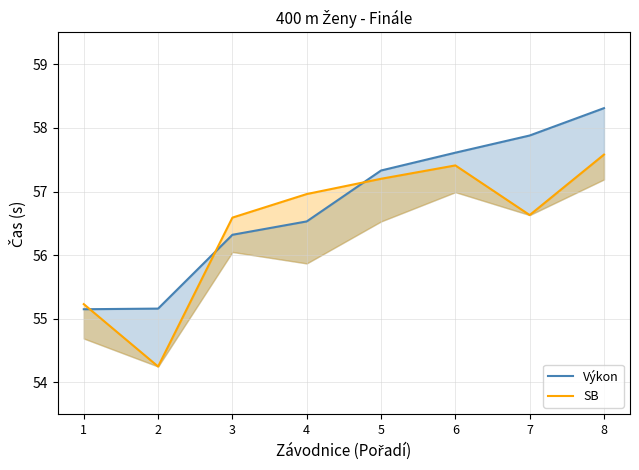

Reading left to right, list all the values displayed in this chart.

Výkon: 1=55.1	2=55.2	3=56.3	4=56.5	5=57.3	6=57.6	7=57.9	8=58.3
SB: 1=55.2	2=54.2	3=56.6	4=57.0	5=57.2	6=57.4	7=56.6	8=57.6